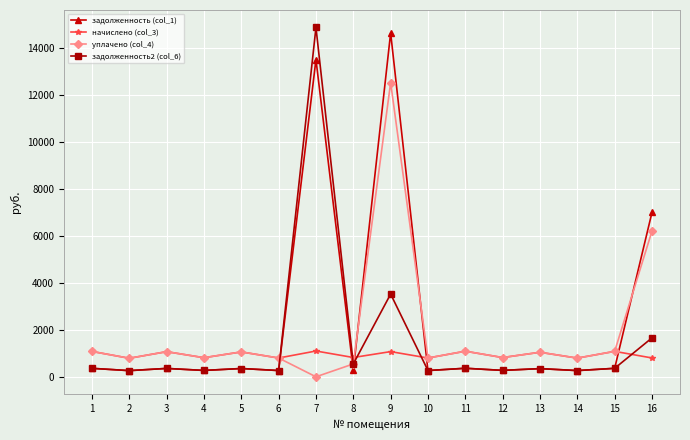

True or false: задолженность2 (col_6) has more than 0 points higher than both neighbors.

True